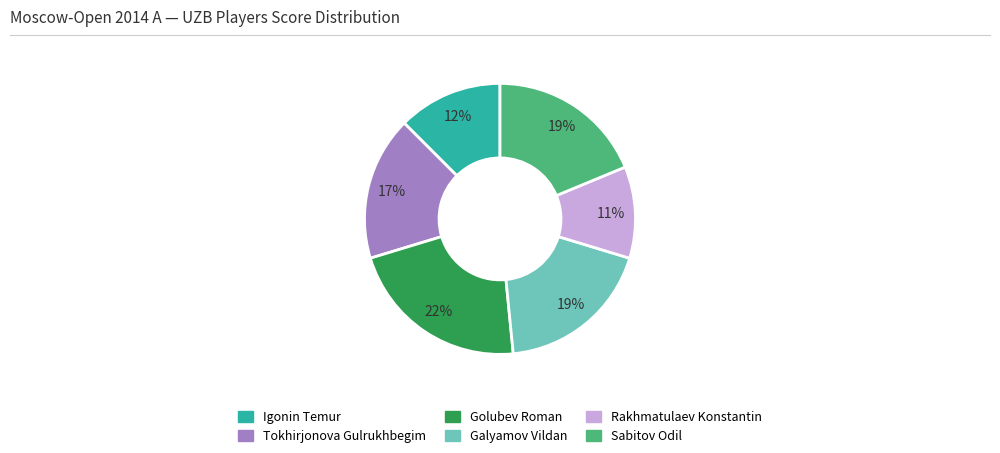

Is the sum of Igonin Temur and Golubev Roman greater than half?

No